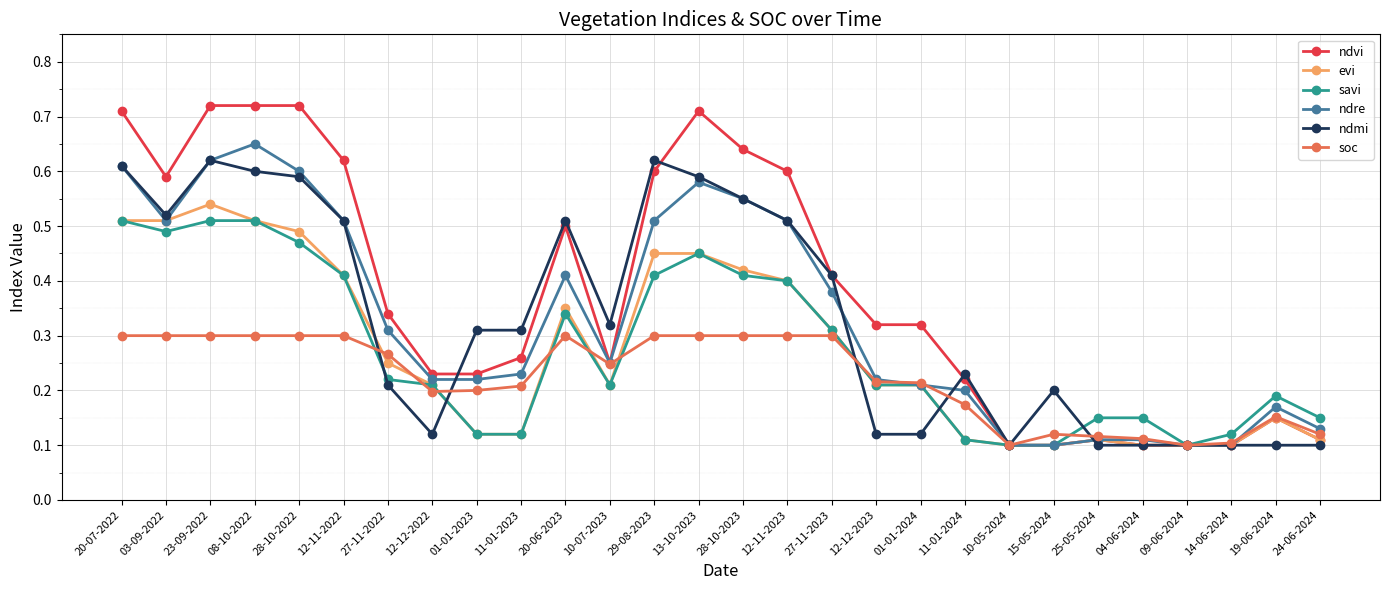

At which category does savi reach its first local valley?

03-09-2022